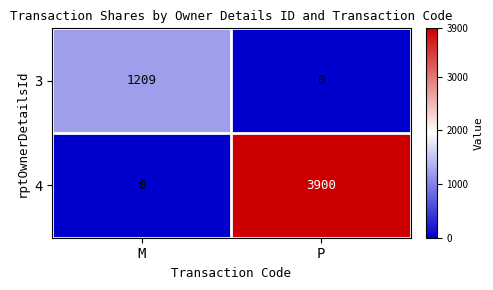

List the series in order of their overall mean, highest first.

4, 3